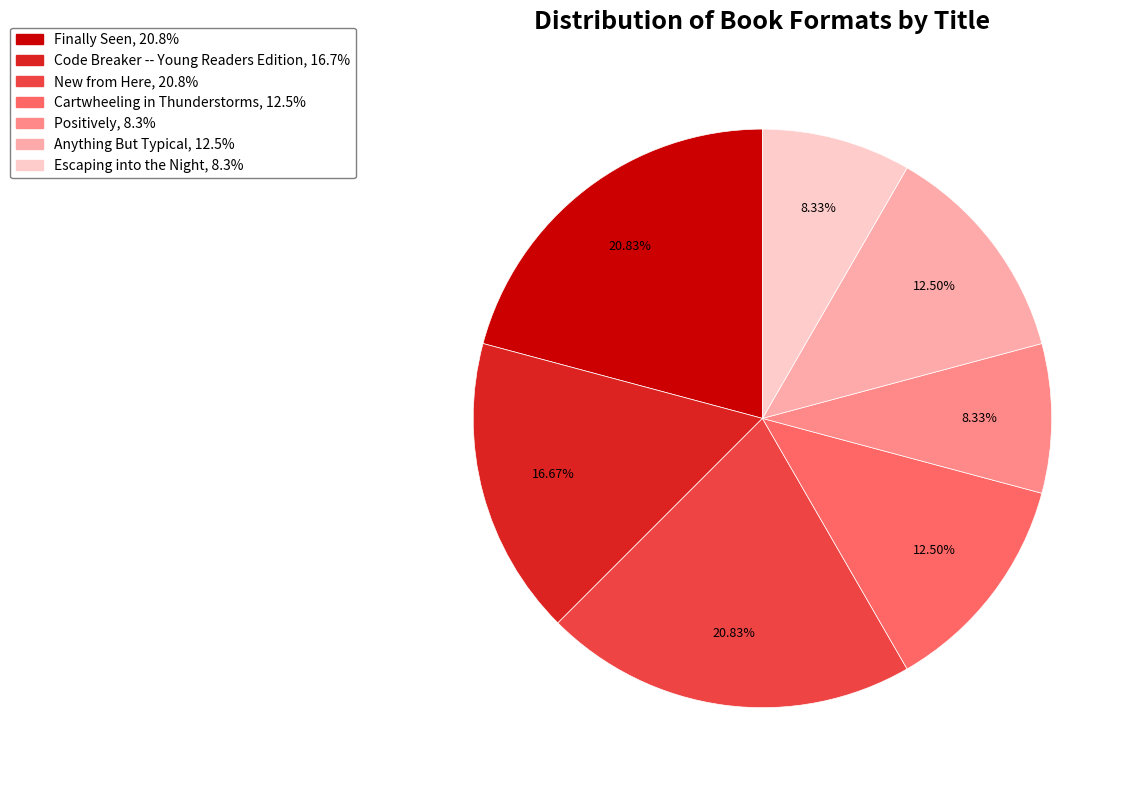

True or false: Code Breaker -- Young Readers Edition accounts for 10% of the total.

False